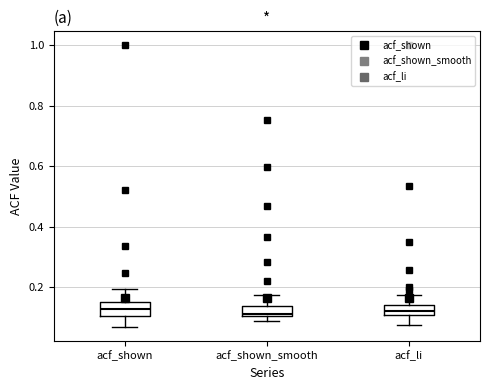

Reading left to right, transcribe this box plot: for each box, give where its median line is, the range the box spans, and where its two whiskers end, as read against the y-axis. The values are not printed on the chart, so give them approximately, as read against the axis.

acf_shown: median 0.12, box 0.10 to 0.16, whiskers 0.06 to 0.20
acf_shown_smooth: median 0.12, box 0.10 to 0.14, whiskers 0.08 to 0.18
acf_li: median 0.12, box 0.10 to 0.14, whiskers 0.08 to 0.18